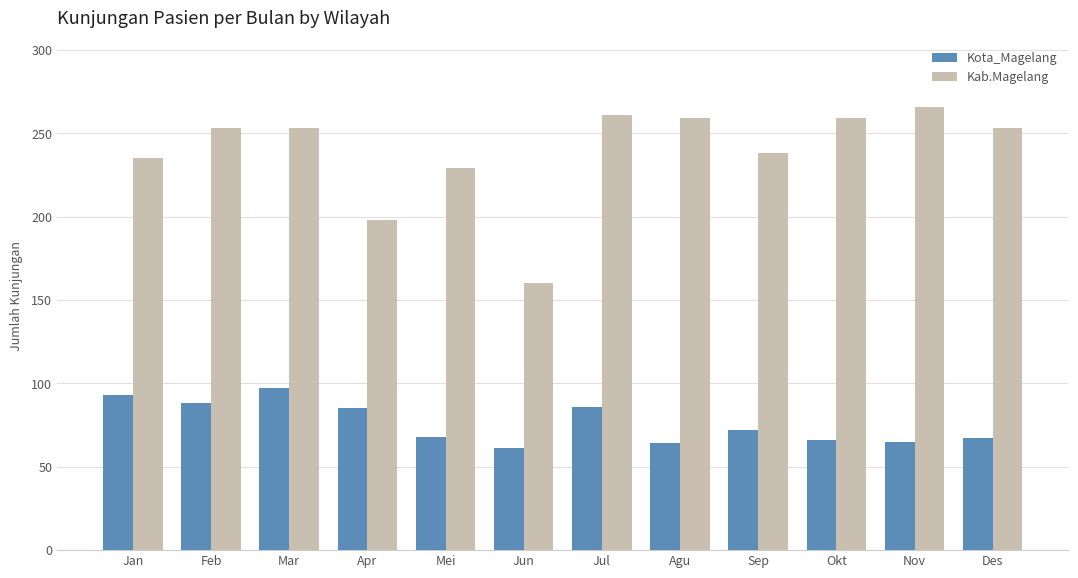

Rank the series at Jun from lowest to highest value.

Kota_Magelang, Kab.Magelang